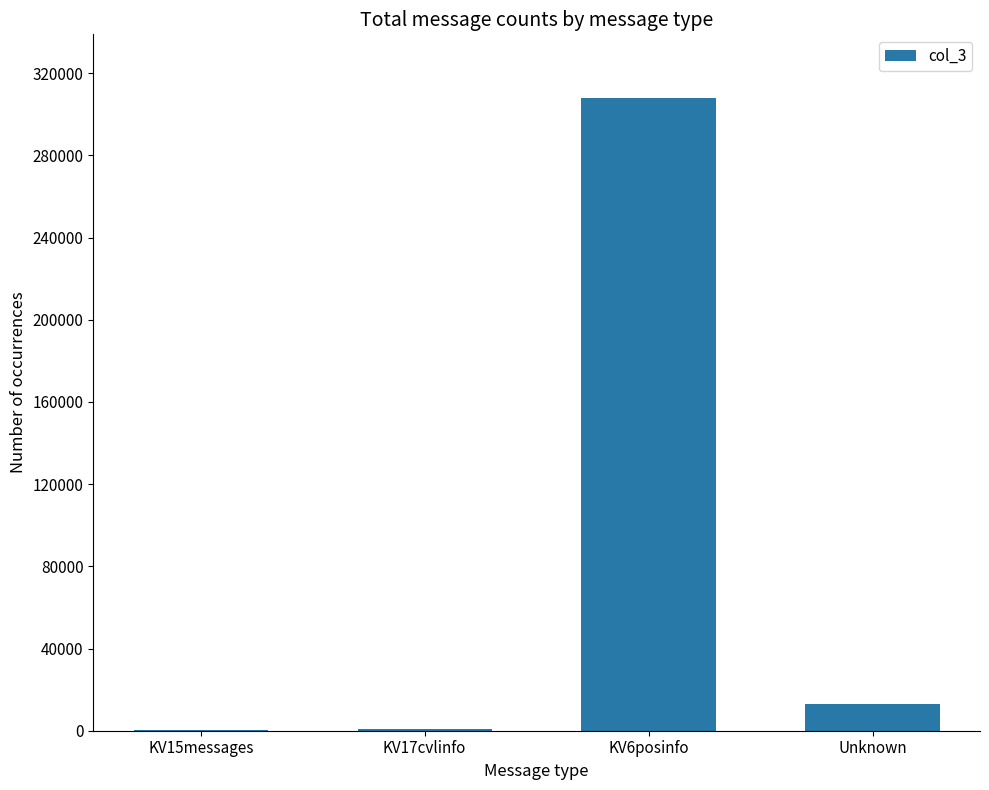

At which label is the value closest to 154106?

Unknown